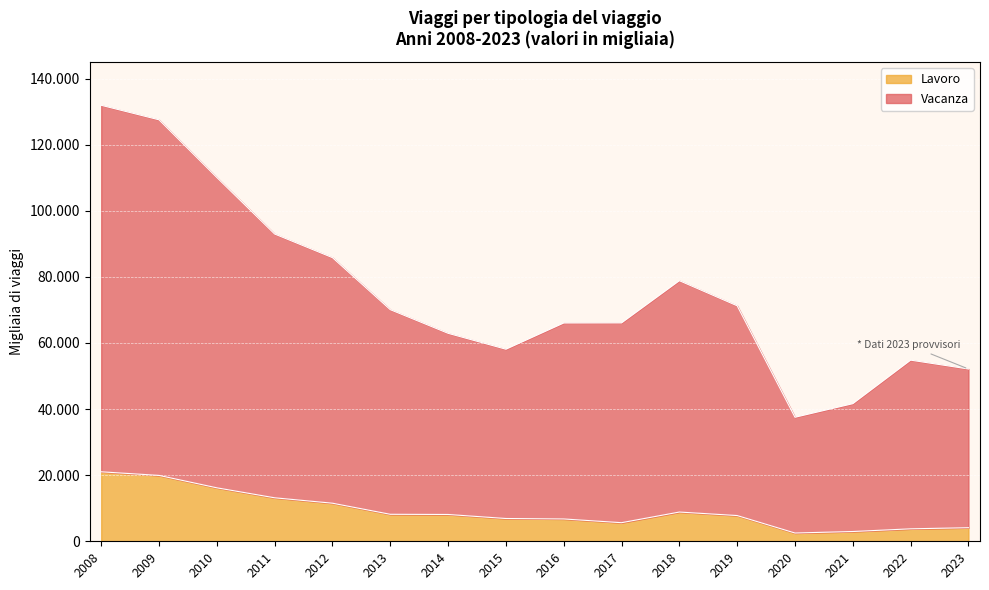

True or false: Lavoro and Vacanza intersect in this chart.

False